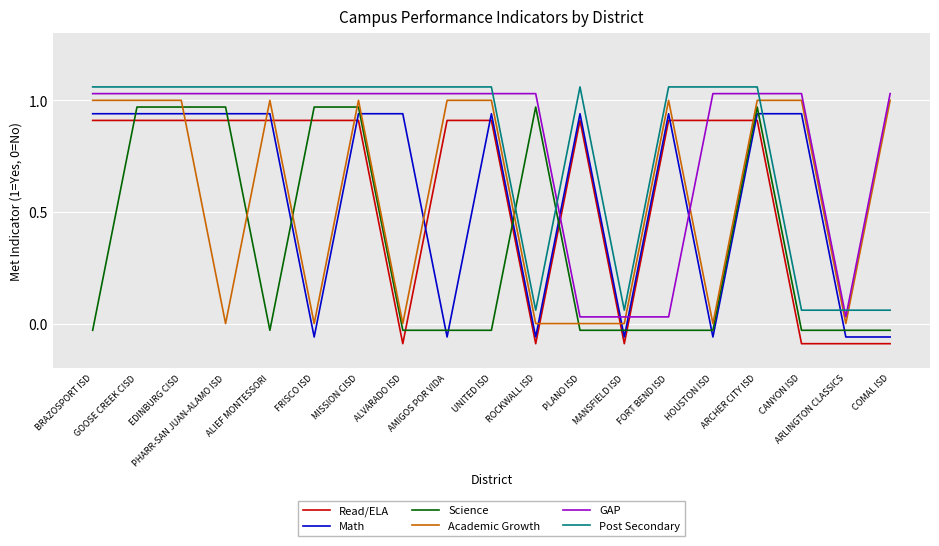

True or false: Post Secondary and Science cross at least once.

True